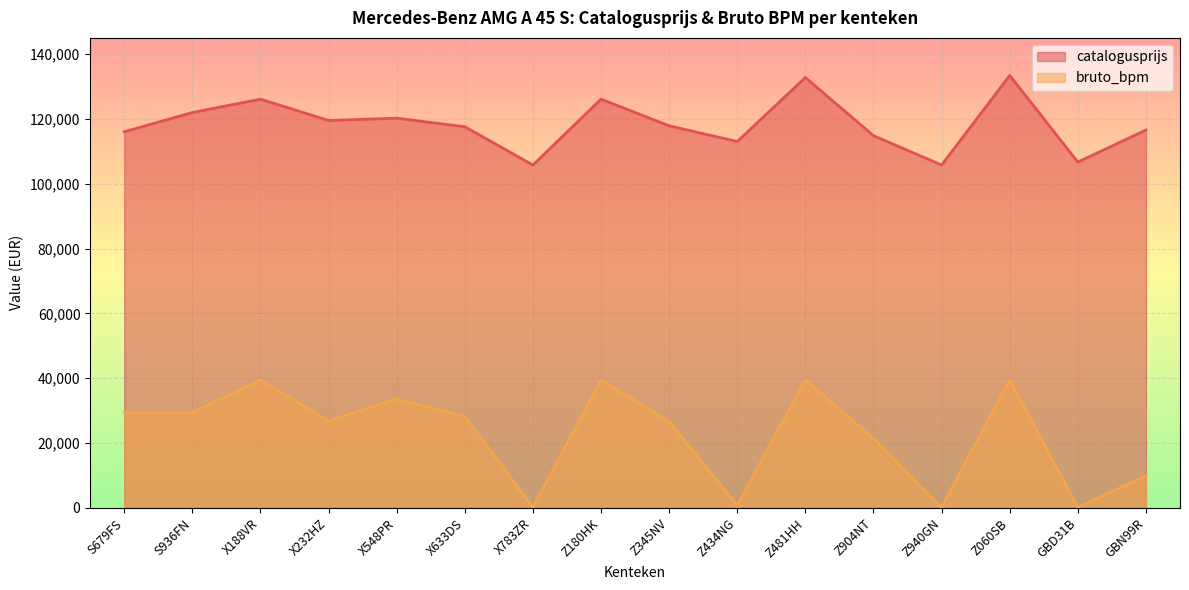

Is it true that bruto_bpm equals 14481 at X232HZ?

False